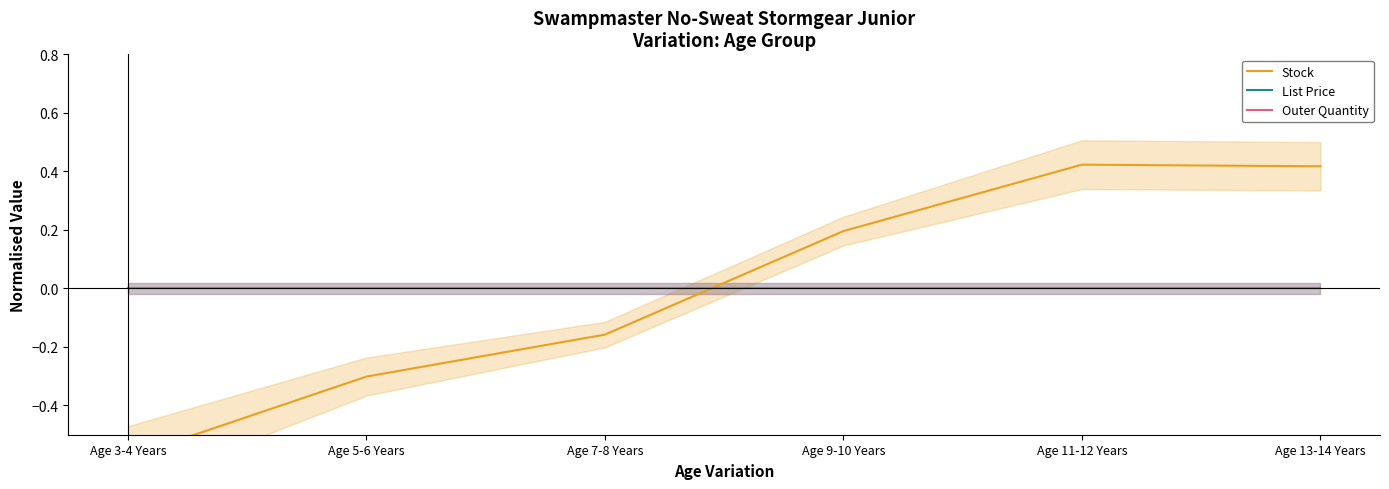

At which category does the chart reach its peak across all series?

Age 11-12 Years